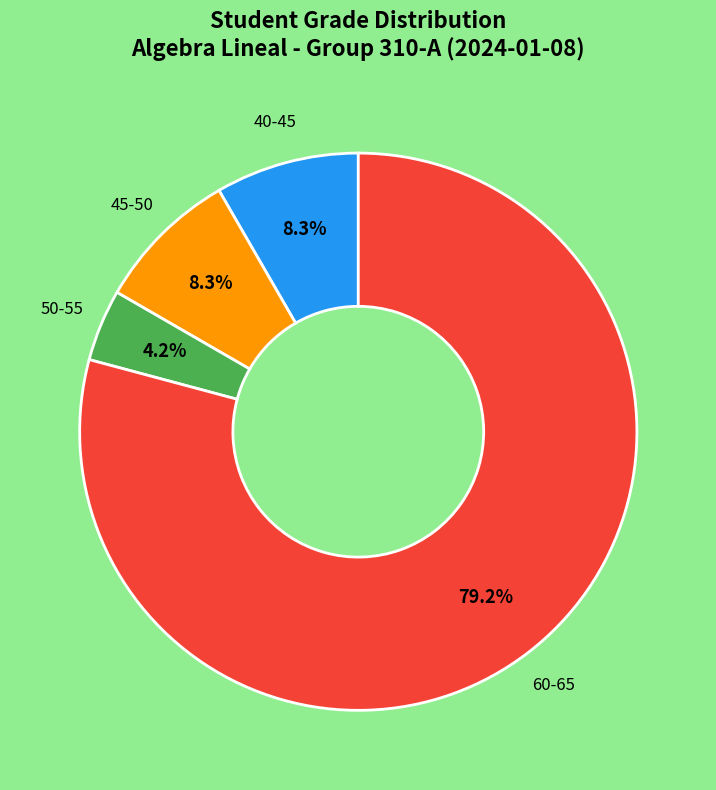

How many segments does this pie chart have?

4